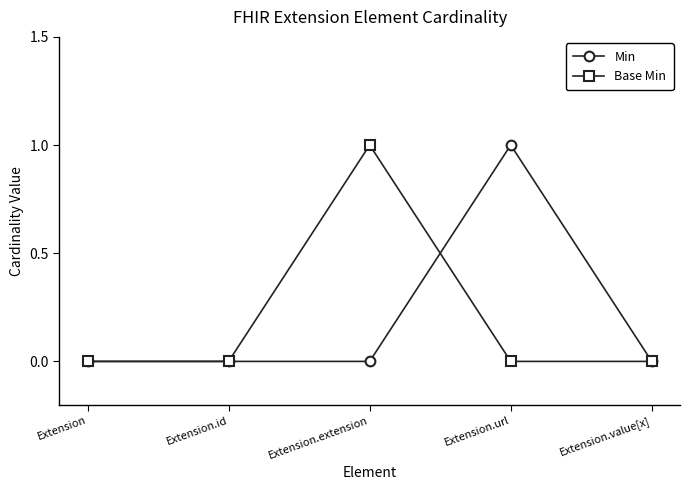

Is the value of Min at Extension greater than the value of Base Min at Extension.extension?

No